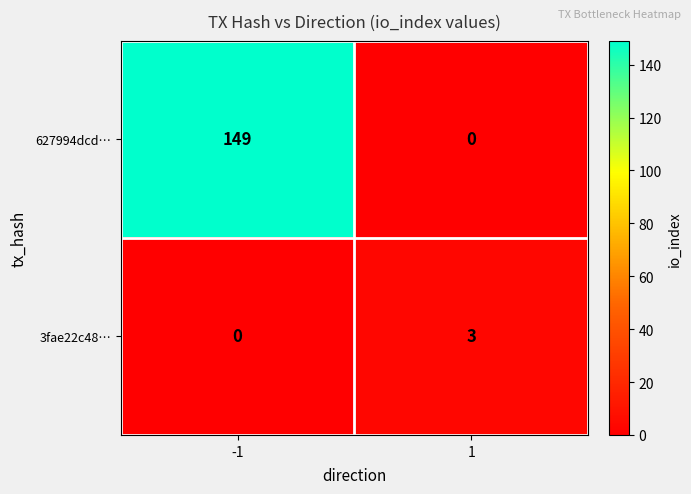

Between -1 and 1, which series saw the biggest shift?

627994dcd…